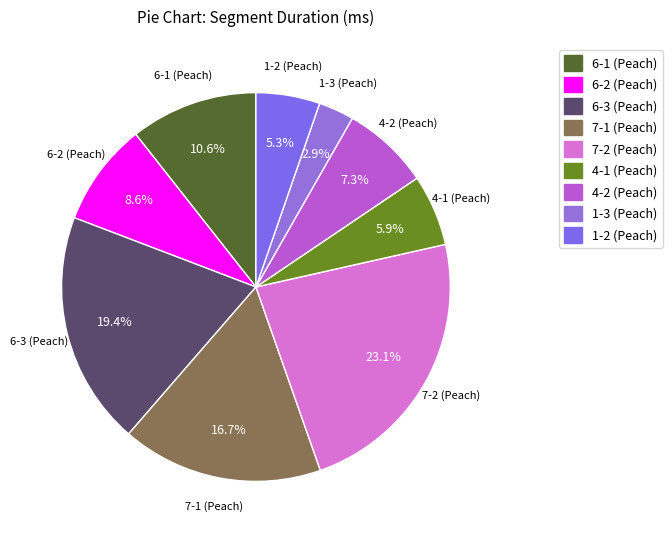

How many slices are in this pie chart?

9